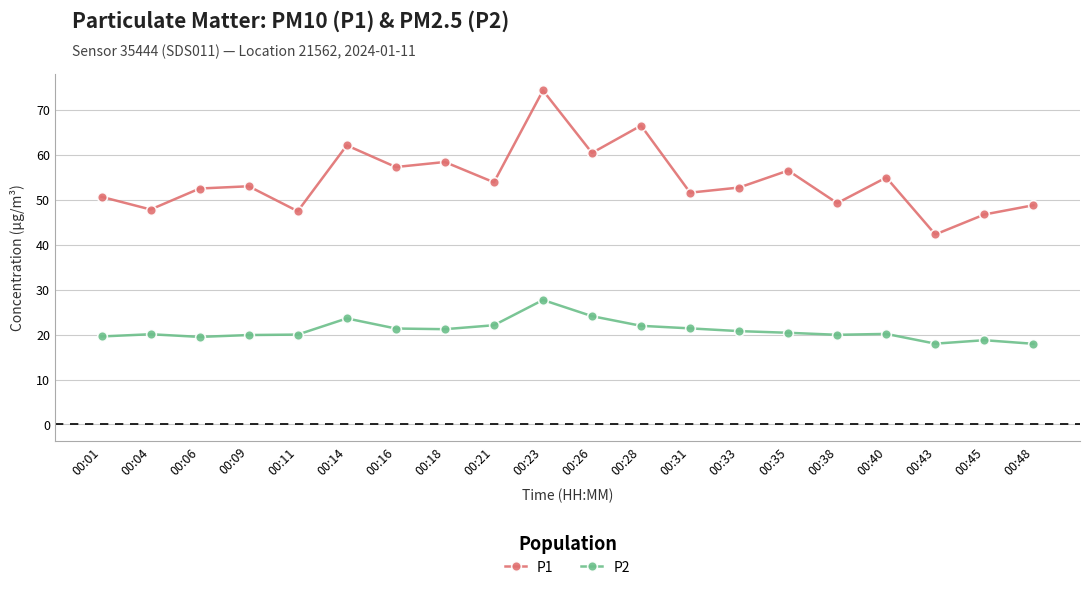

The P1 series shows 75.3 at 00:38. True or false?

False